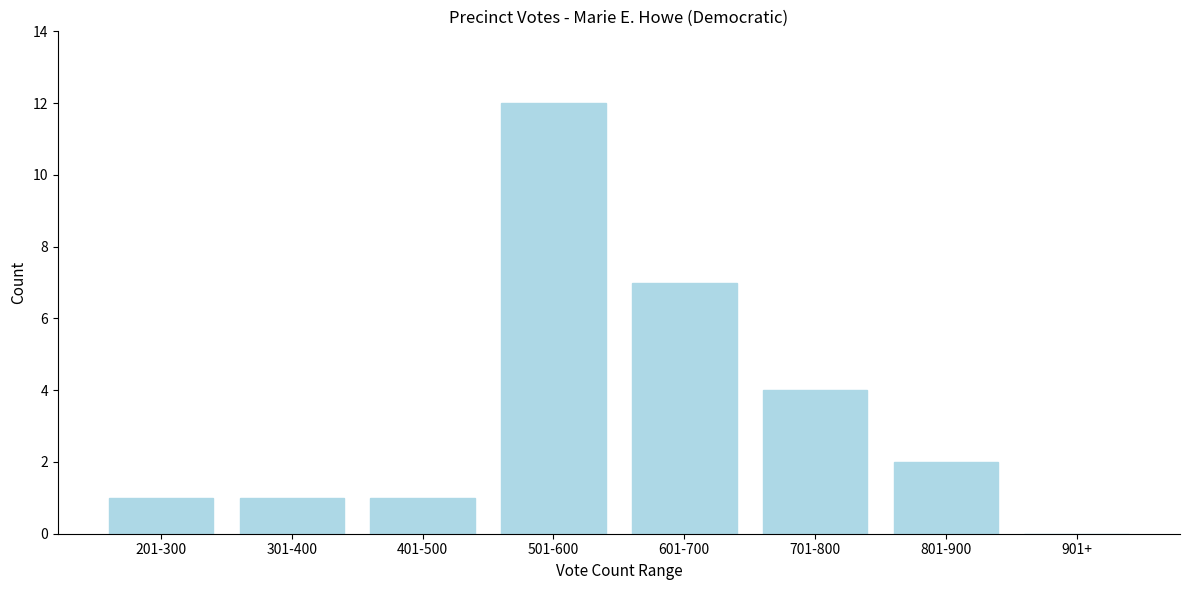

Reading right to left, what are all the values shown in this chart?

901+=0	801-900=2	701-800=4	601-700=7	501-600=12	401-500=1	301-400=1	201-300=1